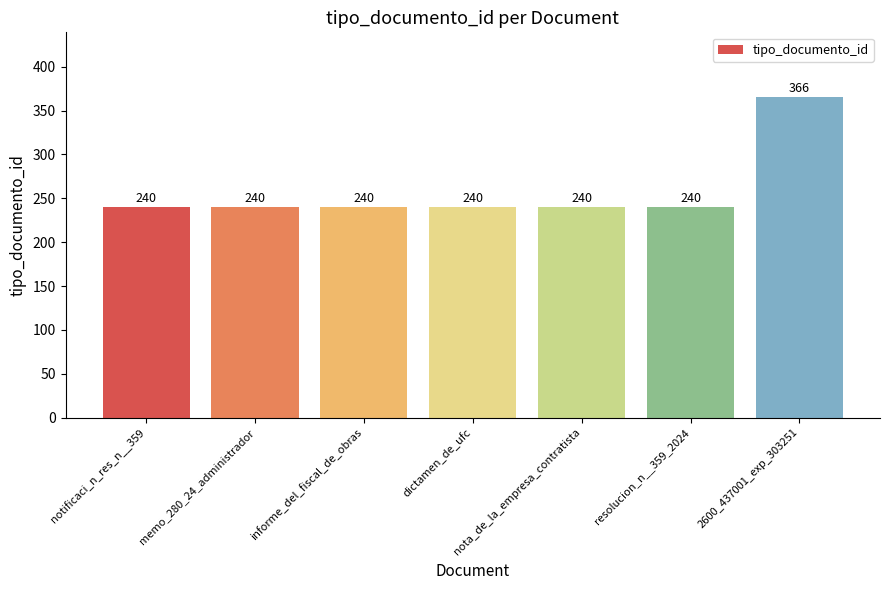

What is the value of the 4th bar from the left?

240